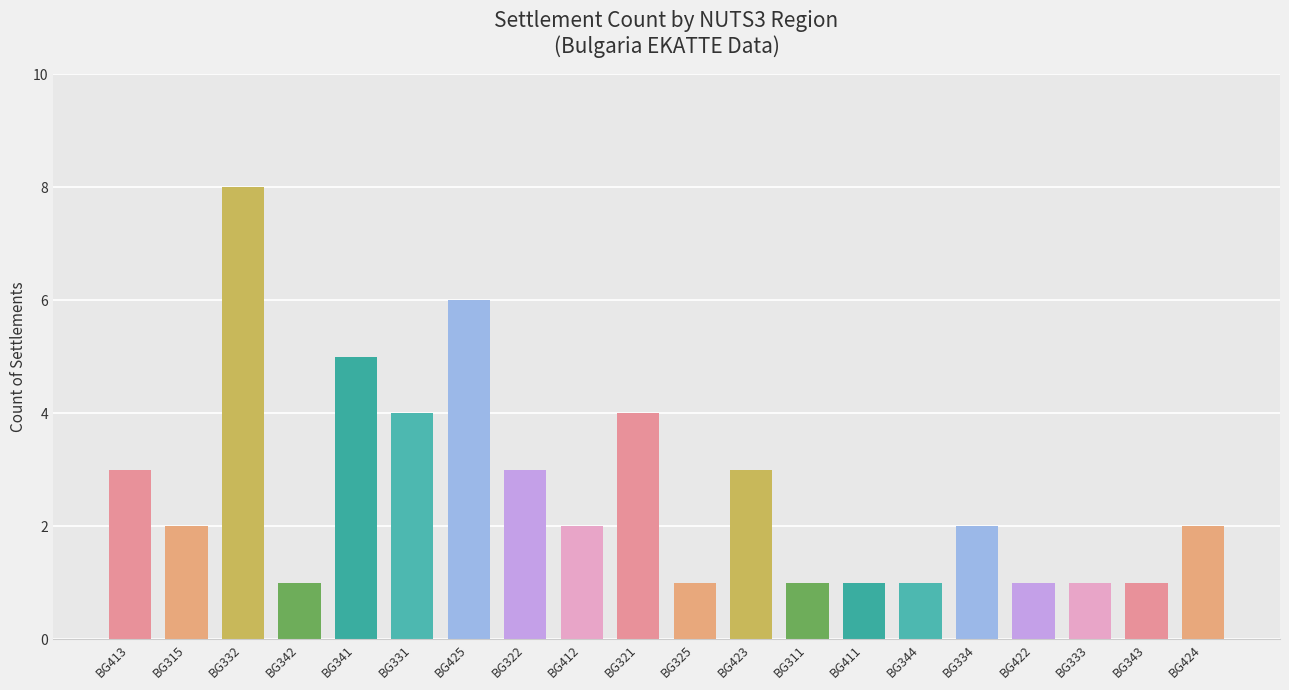

What is the change in value from BG322 to BG343?

-2